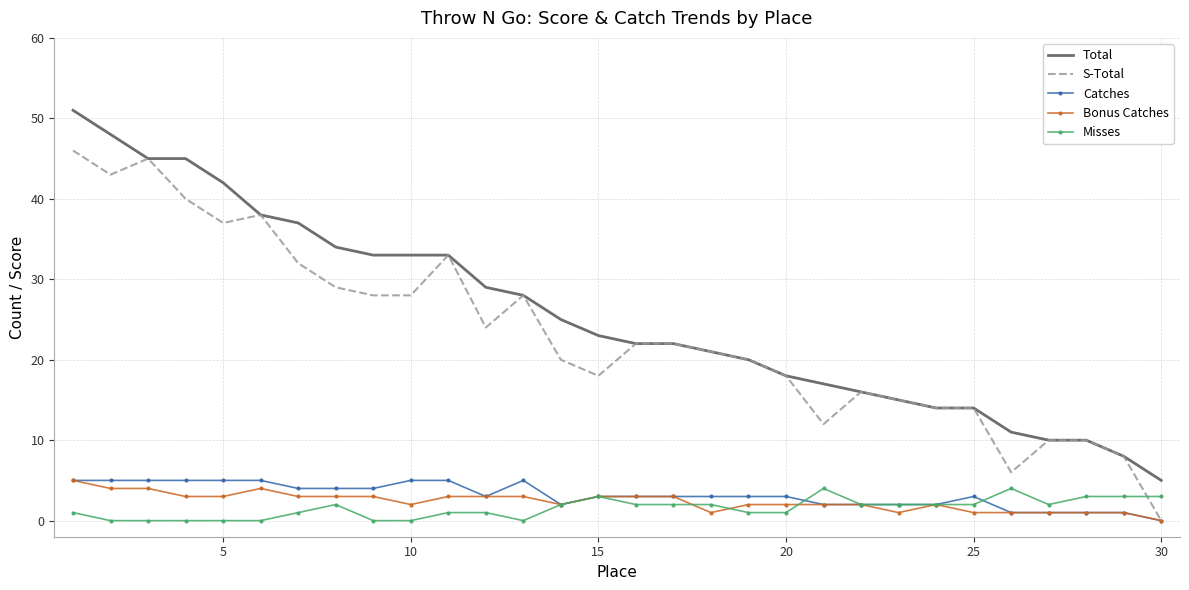

What is the maximum value for S-Total?

46